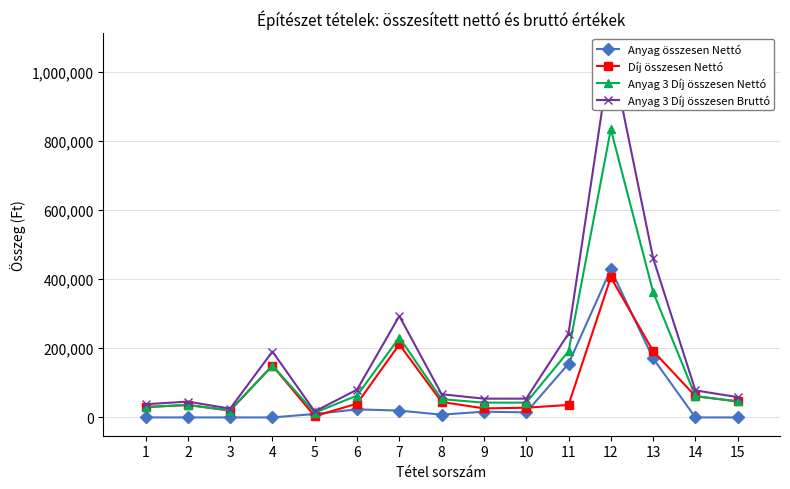

In Anyag 3 Díj összesen Nettó, how many points are lower than both neighbors (excluding endpoints)?

3